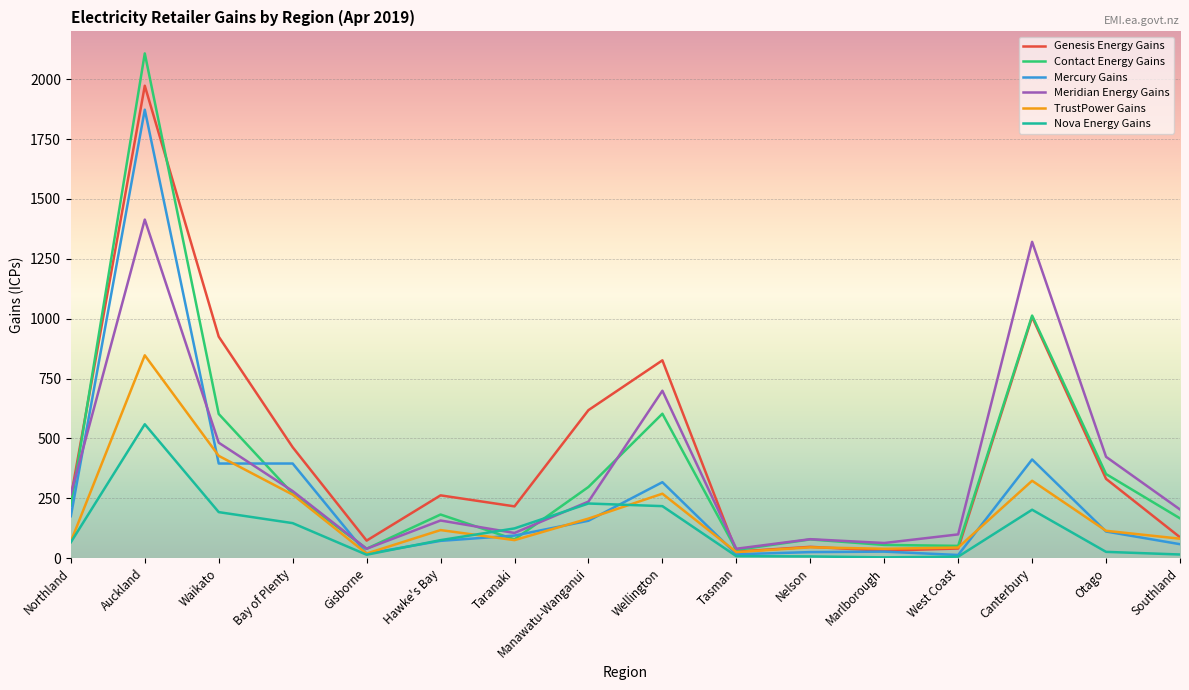

Which series changed the most between Hawke's Bay and Wellington?

Genesis Energy Gains